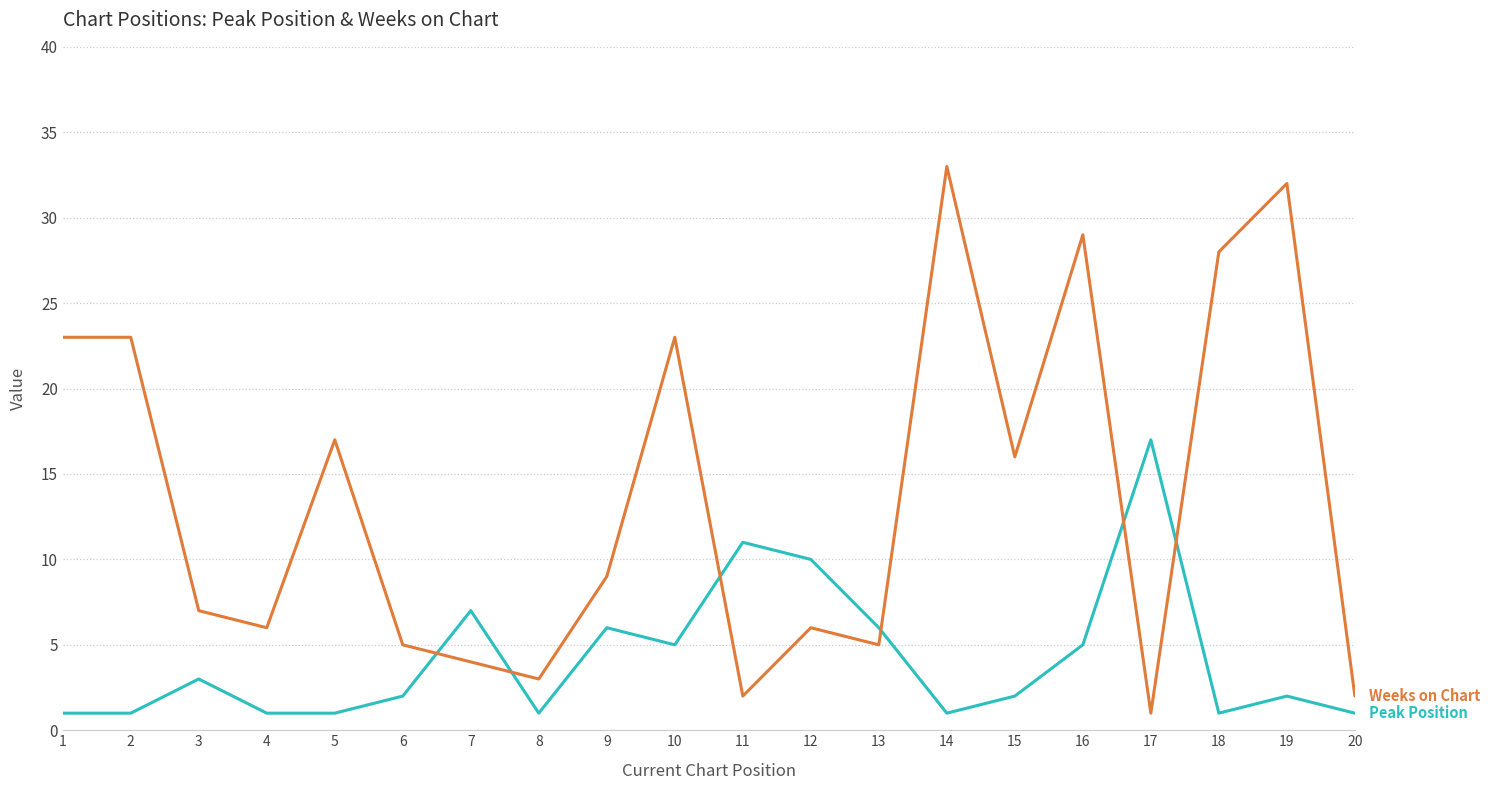

What is the total value across all series at 19?

34